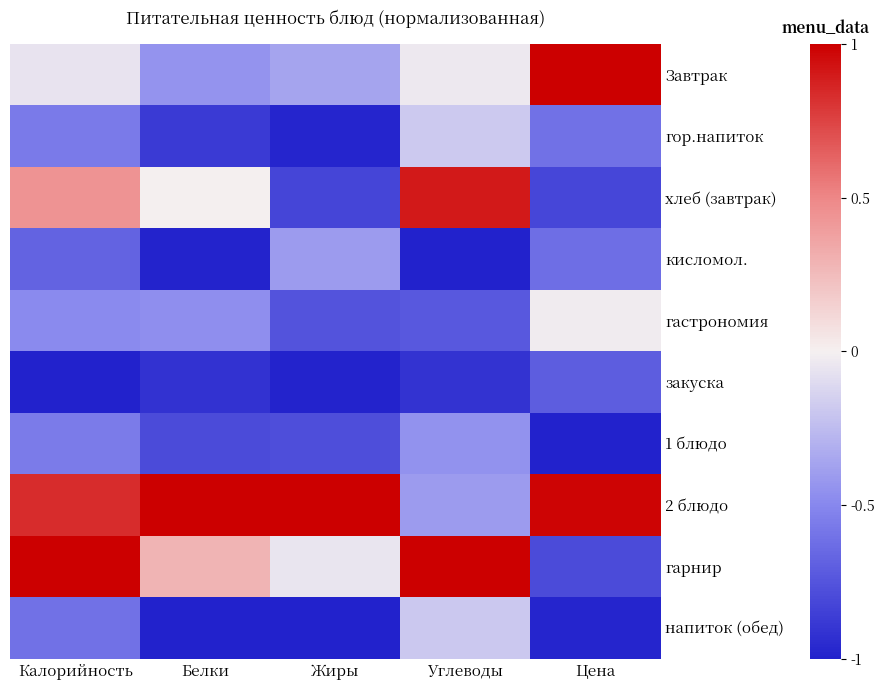

What is the total value across all series at Белки?

-4.2